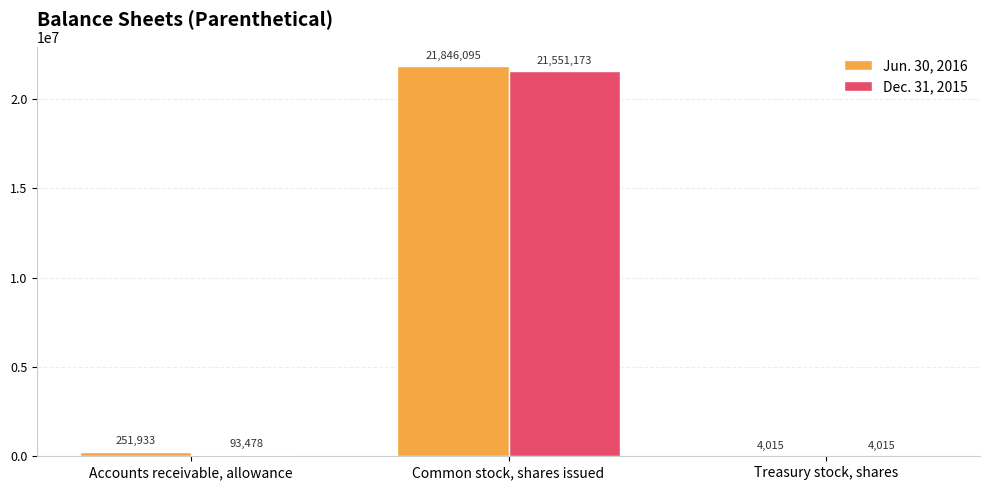

Are the bars grouped side by side (vs. stacked)?

Yes